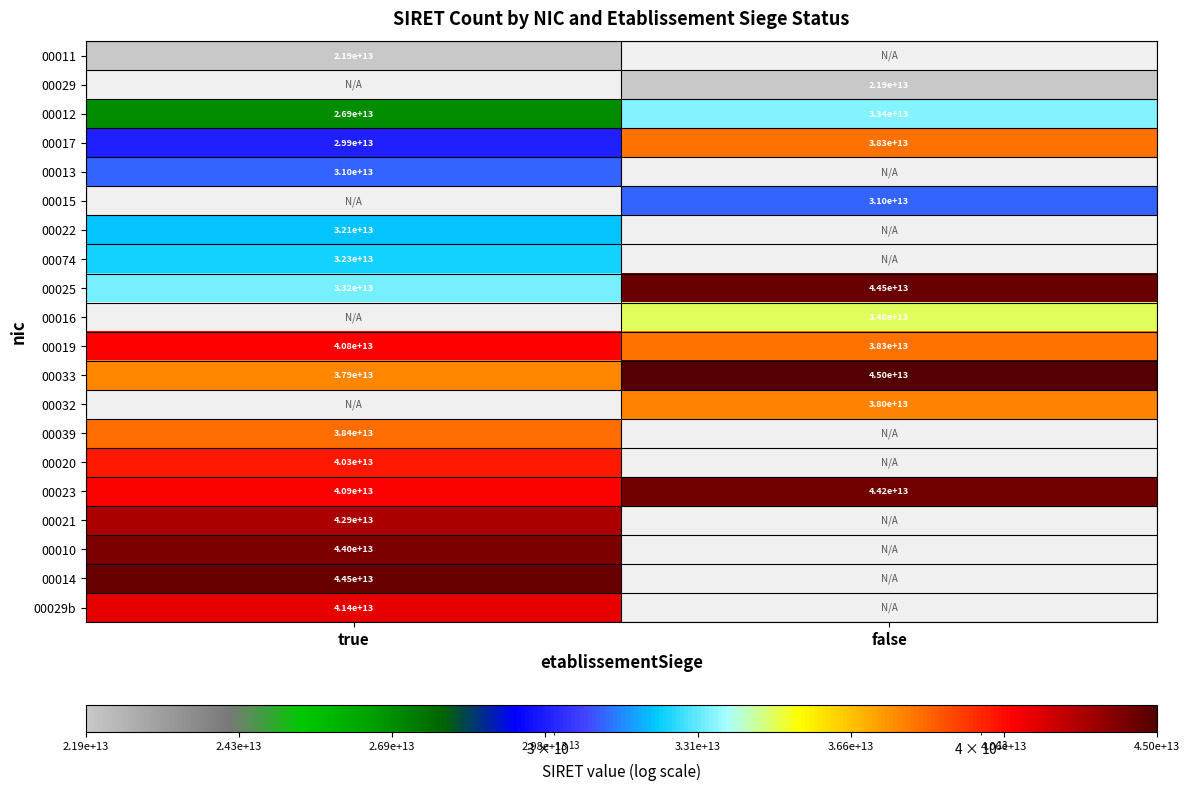

Rank the categories by 00019 value from highest to lowest.

true, false